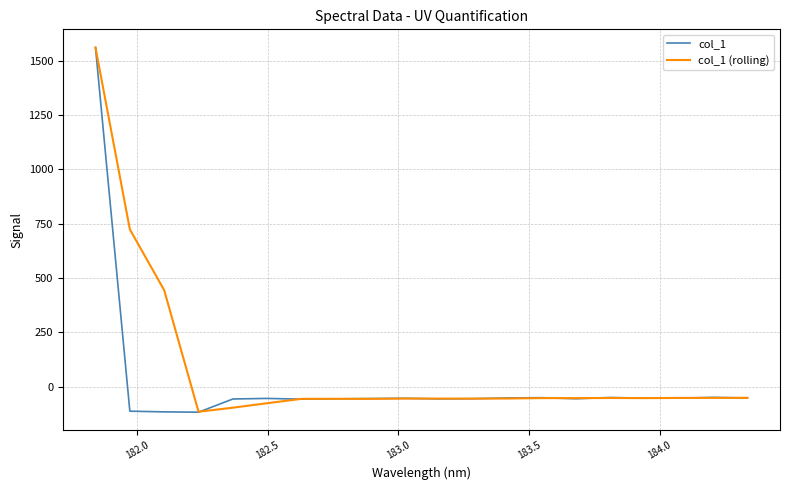

At how many categories does at least one series exceed 1179?

1